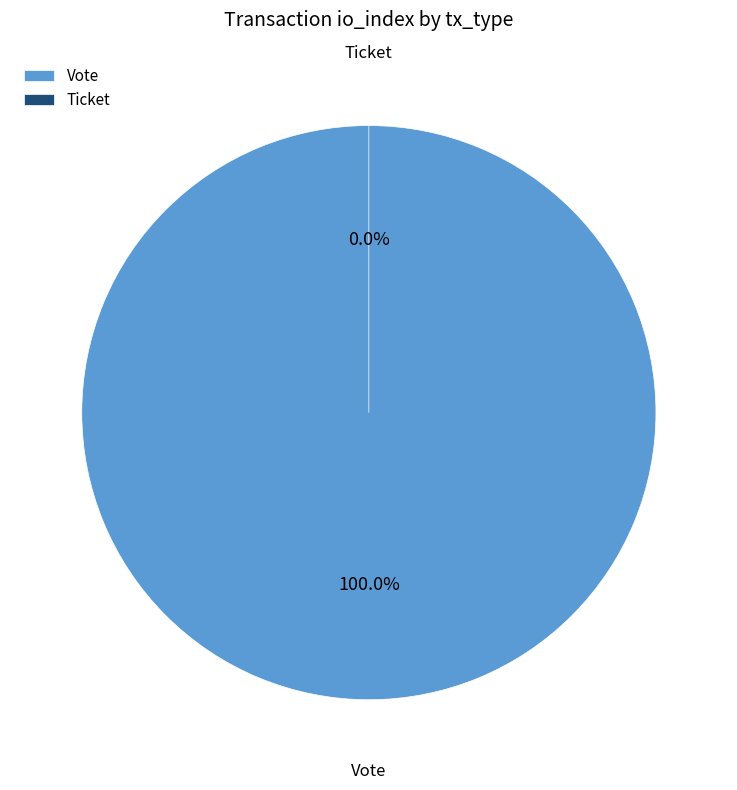

To the nearest percent, what is the combined percentage of Vote and Ticket?

100%